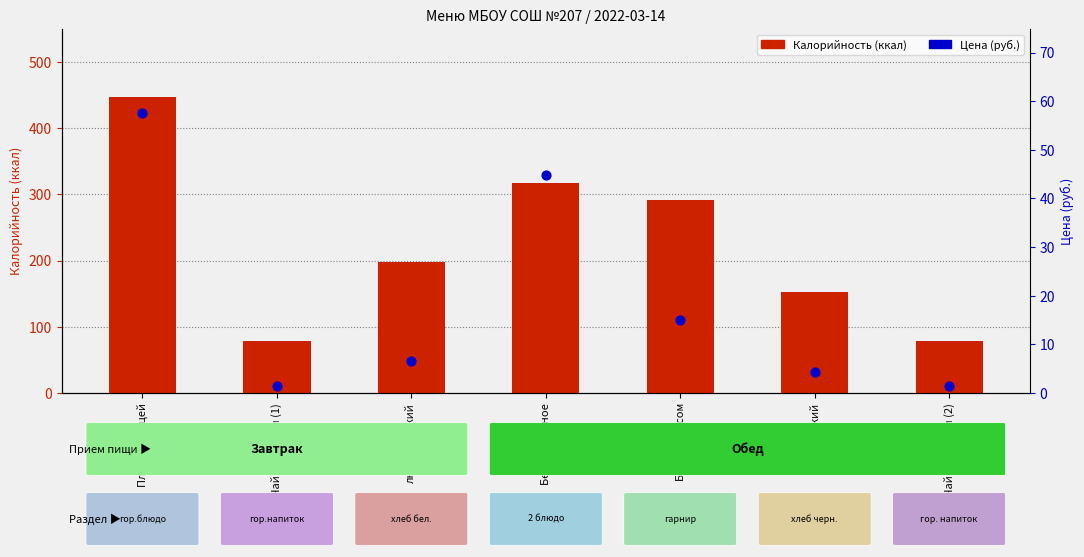

Which series reaches the maximum Y coordinate?

Калорийность (ккал)